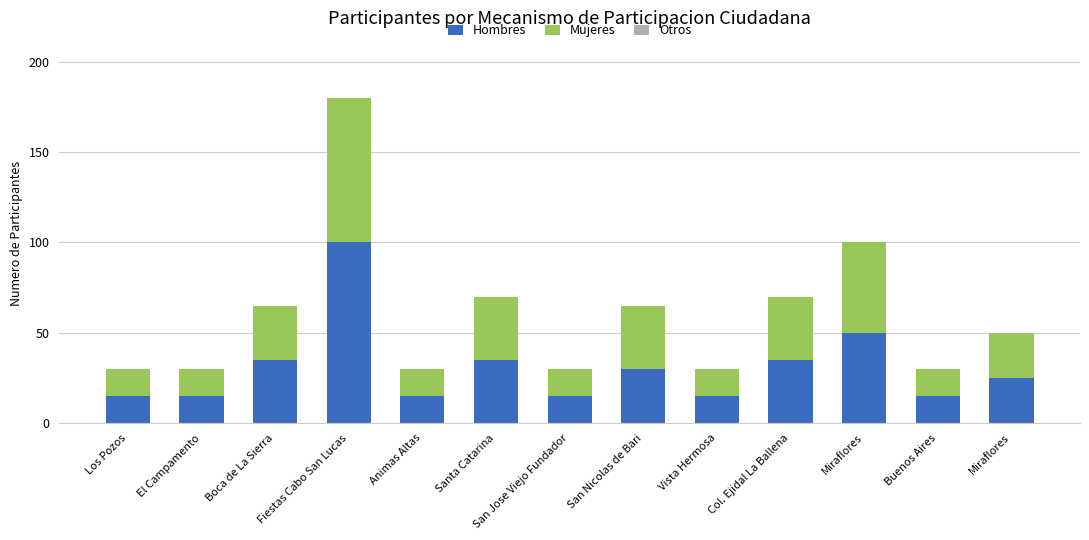

How many categories are shown in the chart?

13